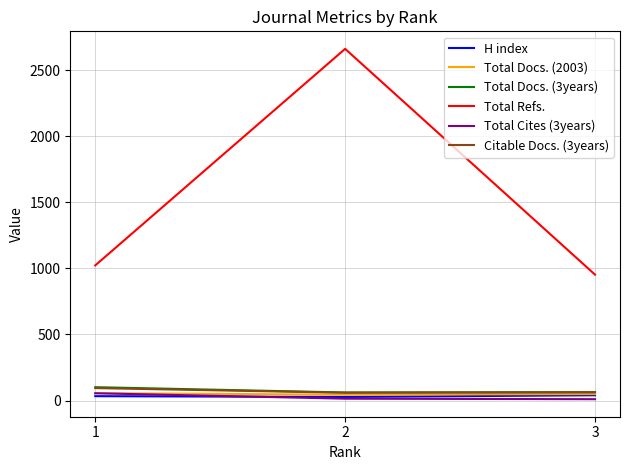

What is the sum of the Total Docs. (3years) values at 3 and 1?

164